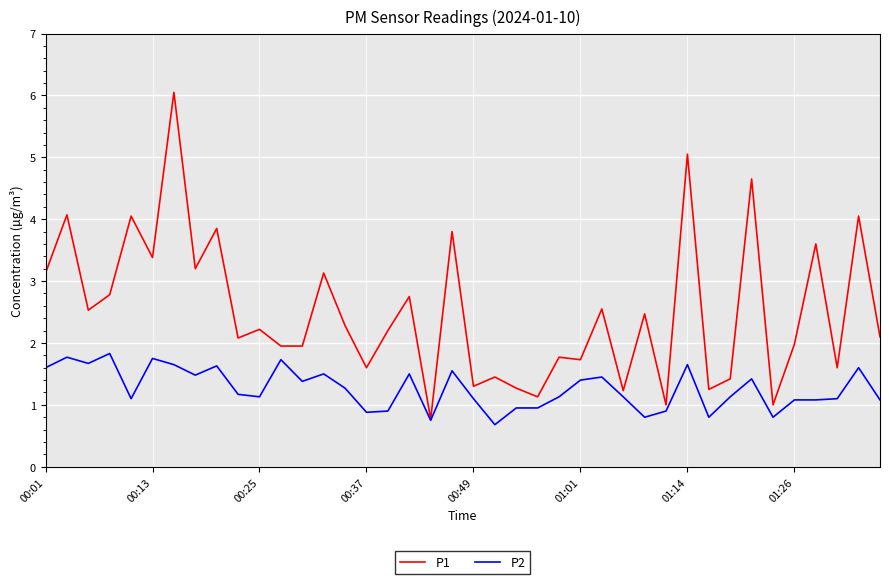

Rank the series by their maximum value, from lowest to highest.

P2, P1